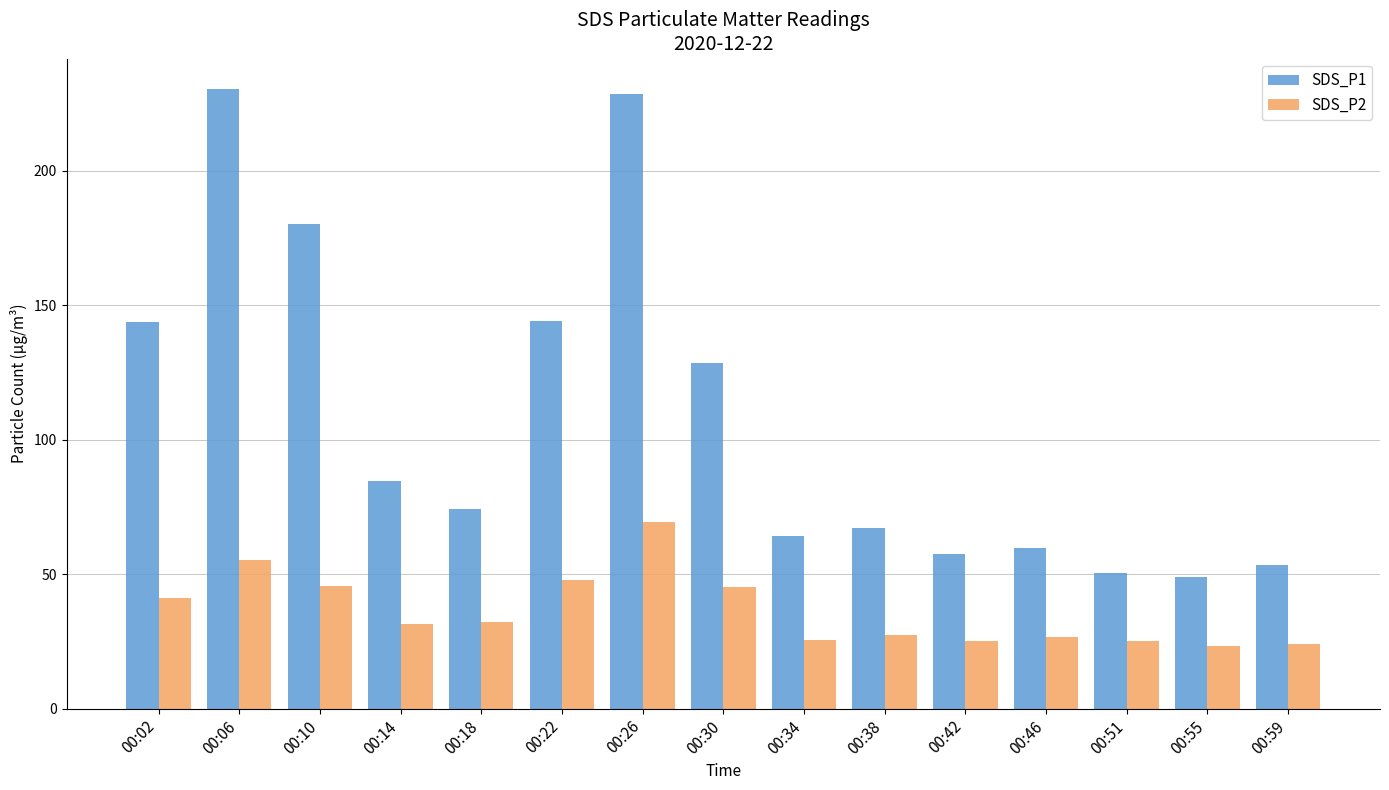

The SDS_P1 series shows 74.3 at 00:18. True or false?

True